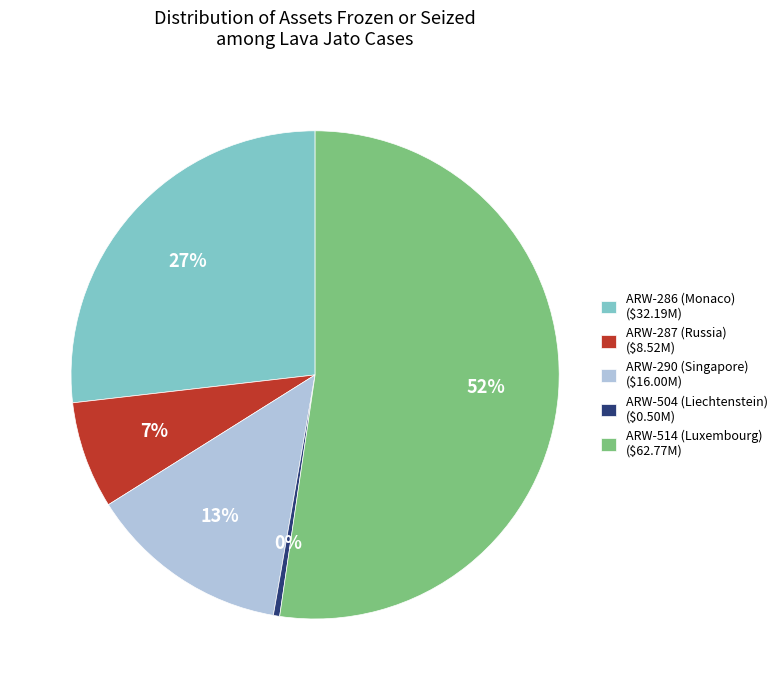

Which category has the biggest portion of the pie?

ARW-514 (Luxembourg)